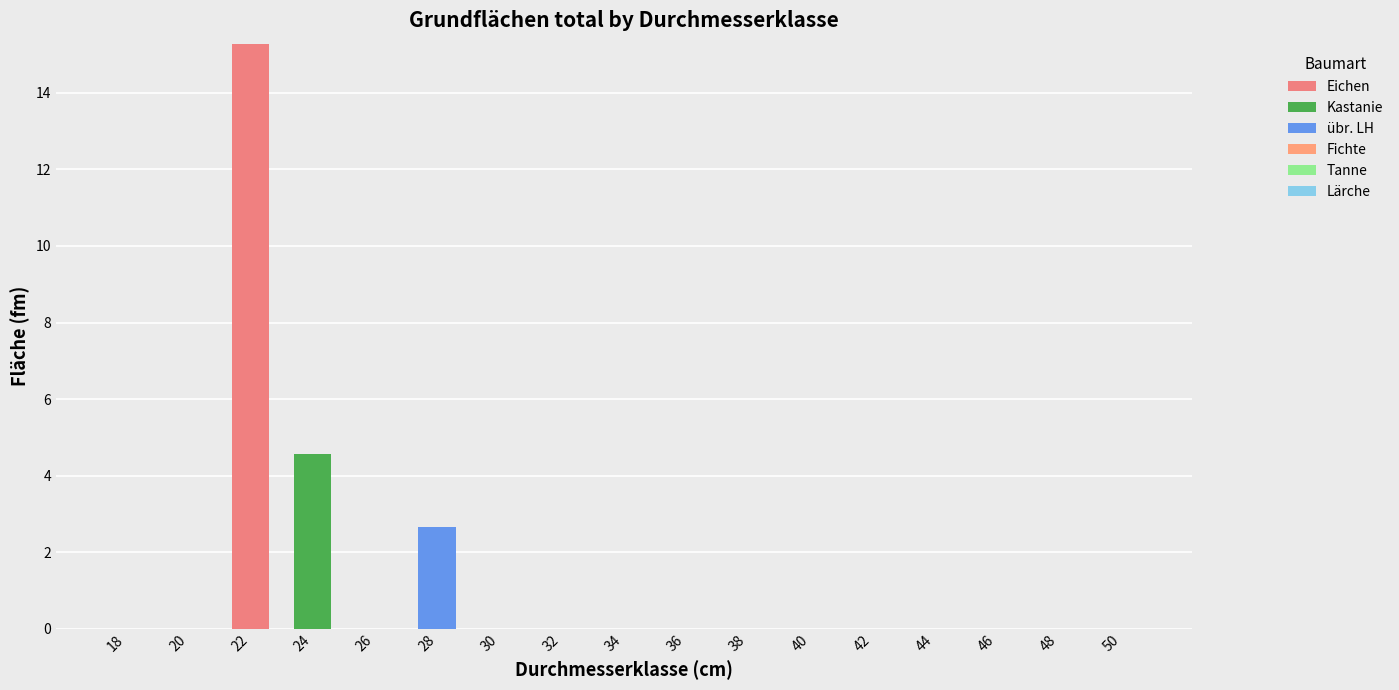

Rank the series by their maximum value, from highest to lowest.

Eichen, Kastanie, übr. LH, Fichte, Tanne, Lärche